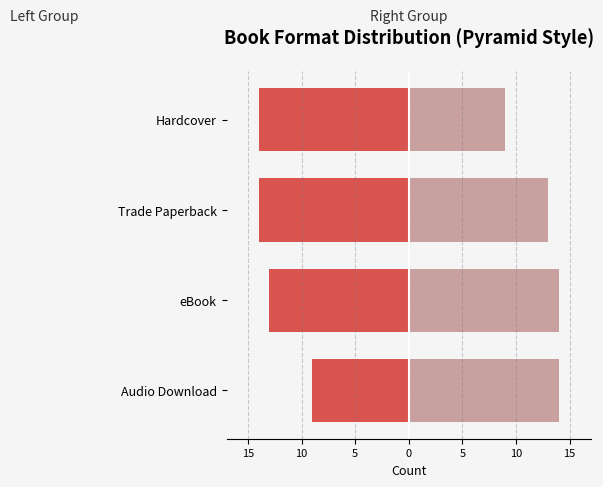

Reading left to right, extract all data points from this chart.

Left Group: -9	-13	-14	-14
Right Group: 14	14	13	9